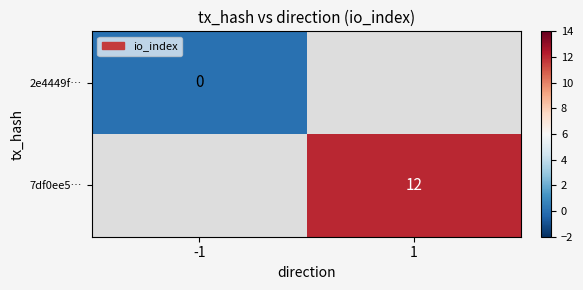

At which category does the chart reach its peak across all series?

1